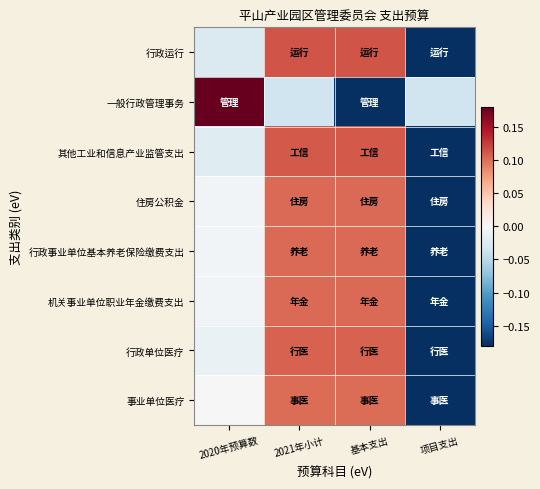

Between 2020年预算数 and 项目支出, which series saw the biggest shift?

一般行政管理事务